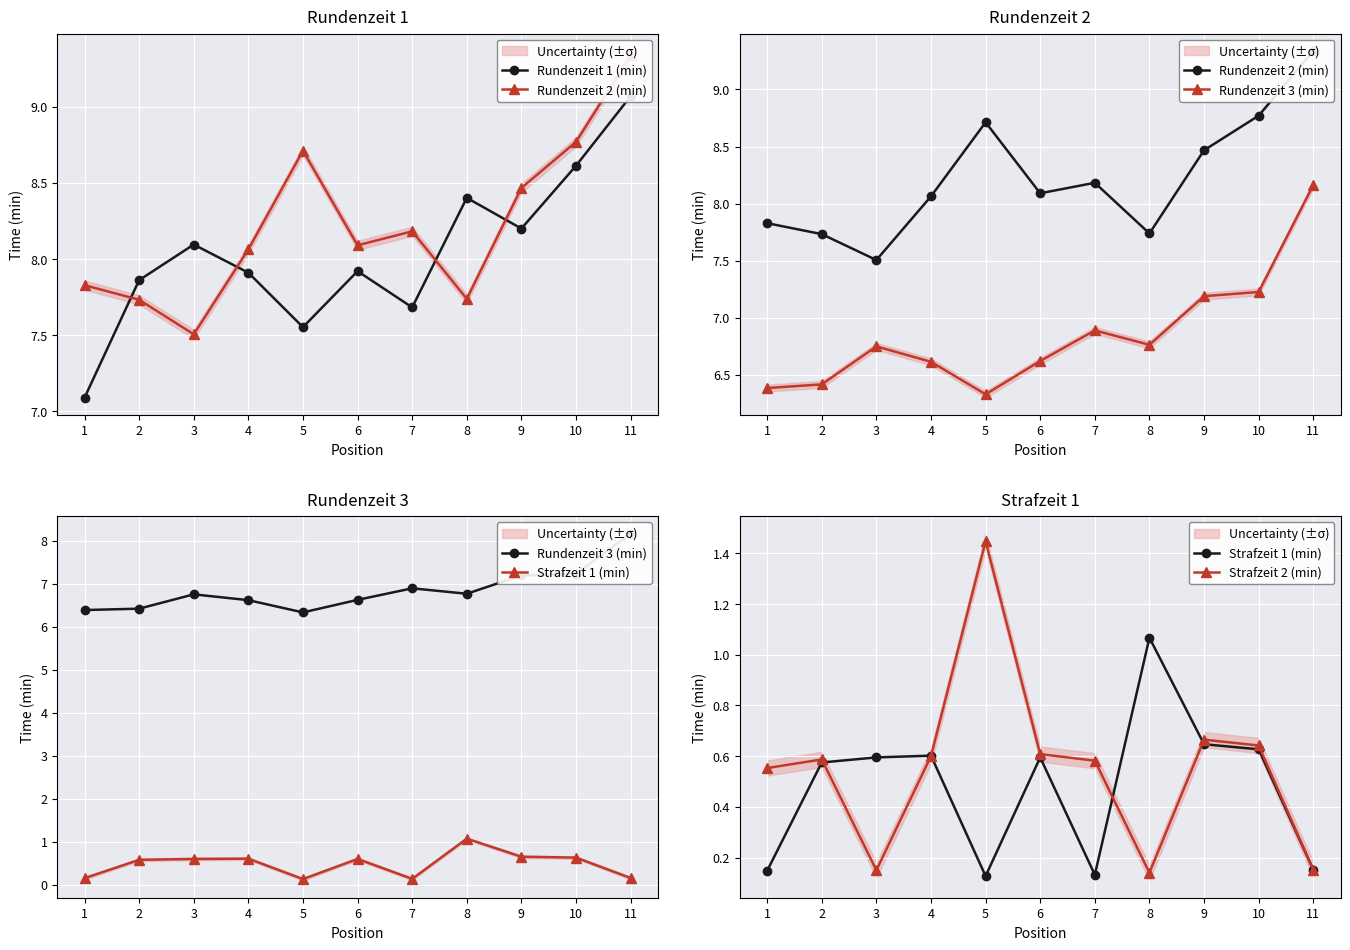

What is the difference between the second highest and minimum values in the Rundenzeit 2 (min) series?

1.3